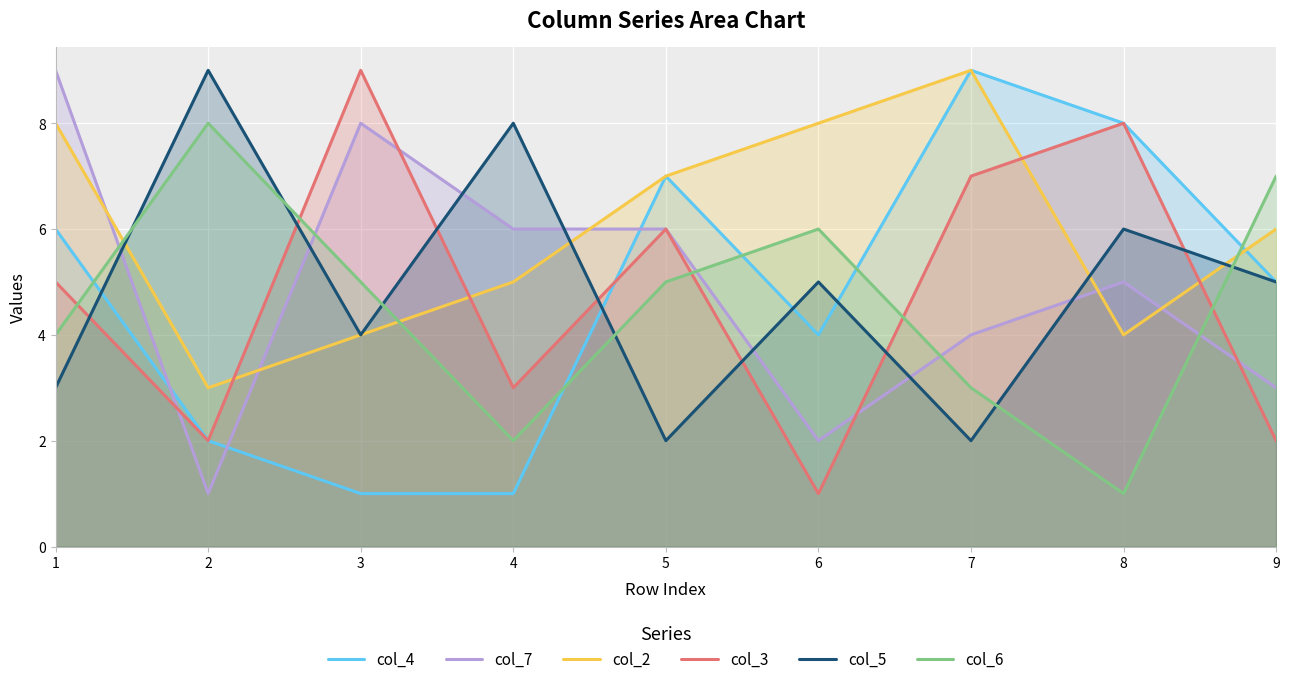

True or false: col_2 and col_7 cross at least once.

True